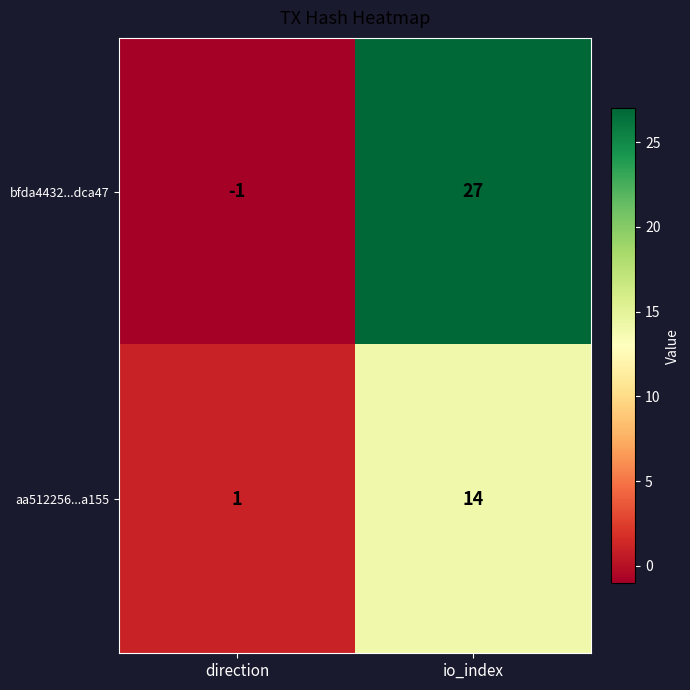

Rank the series at io_index from highest to lowest value.

bfda4432...dca47, aa512256...a155